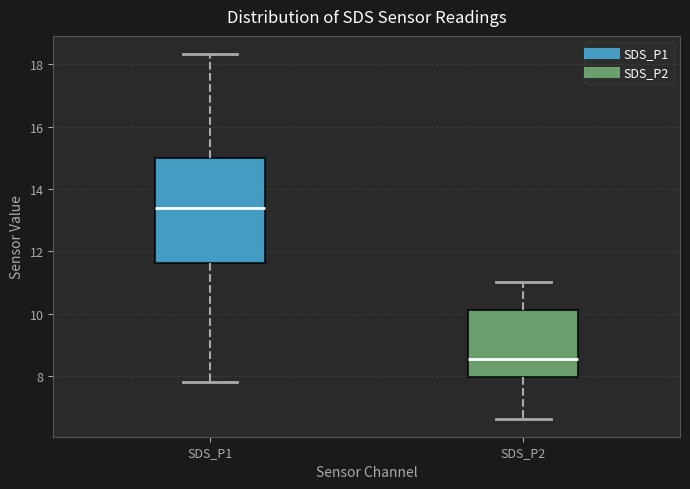

Where is the lower edge of the box for SDS_P1 on the y-axis? The values are not printed on the chart, so give them approximately, as read against the axis.

11.6